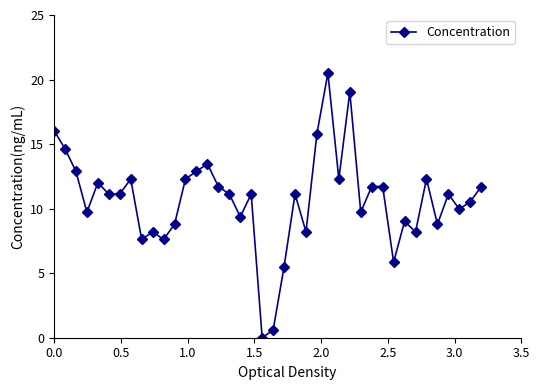

Does the chart have visible grid lines?

No